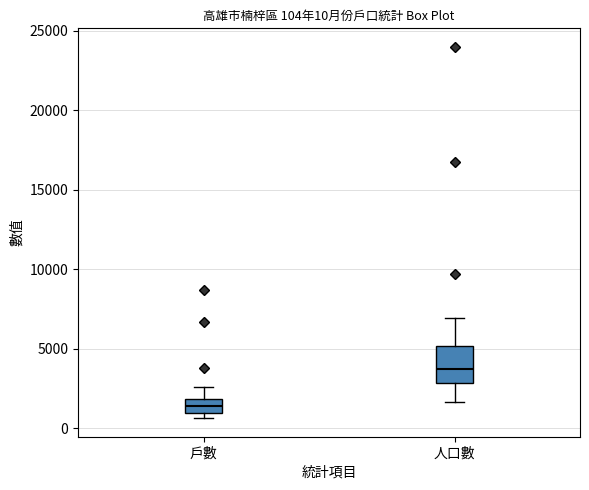

Which box is the tallest, from its lower edge to its upper edge?

人口數